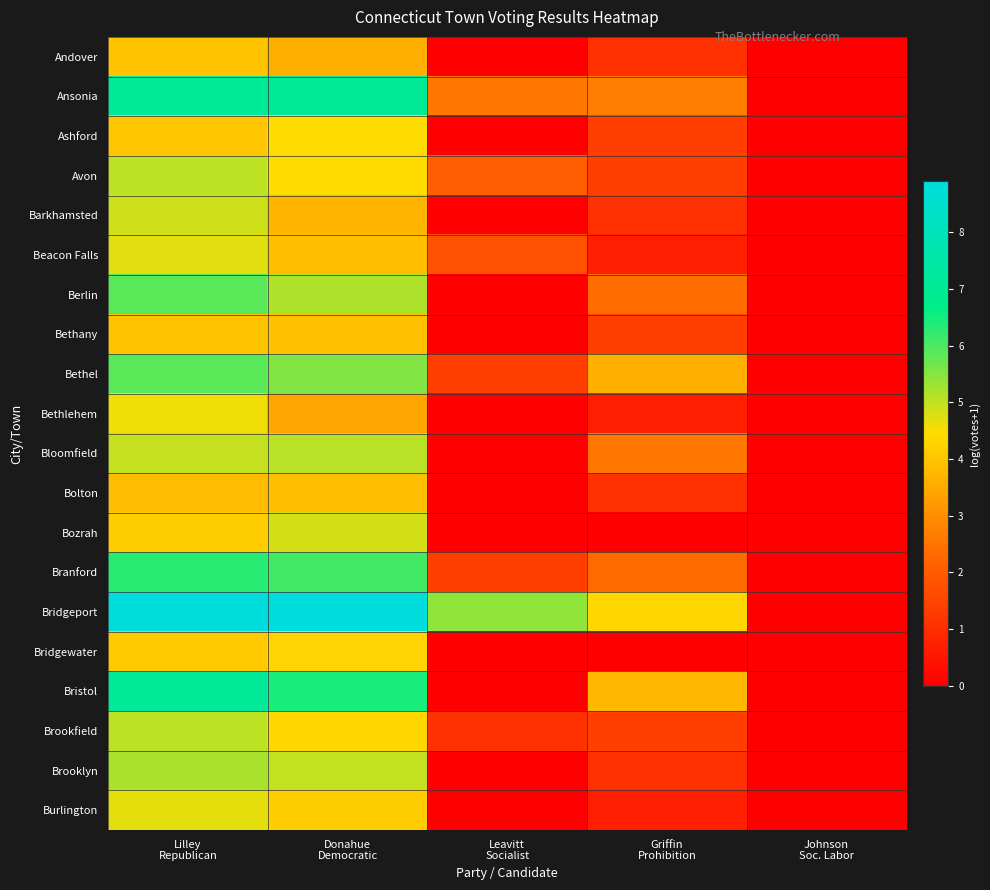

How many data points does each series have?

5